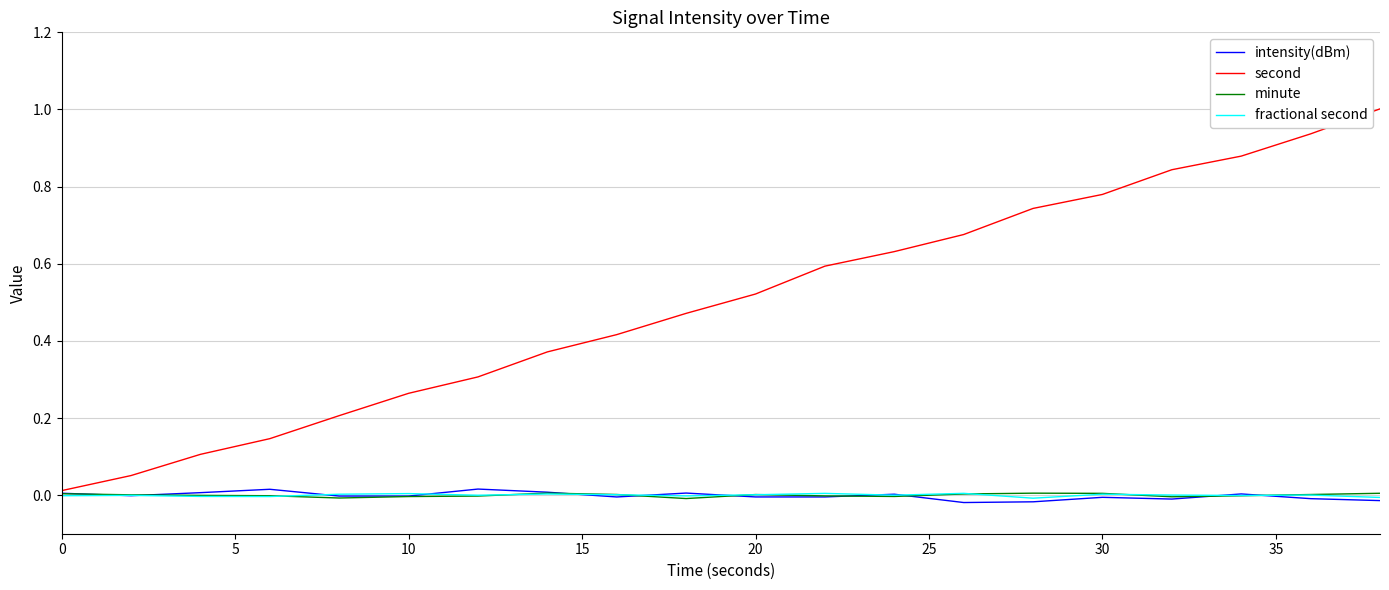

Which series has the widest spread of values?

second